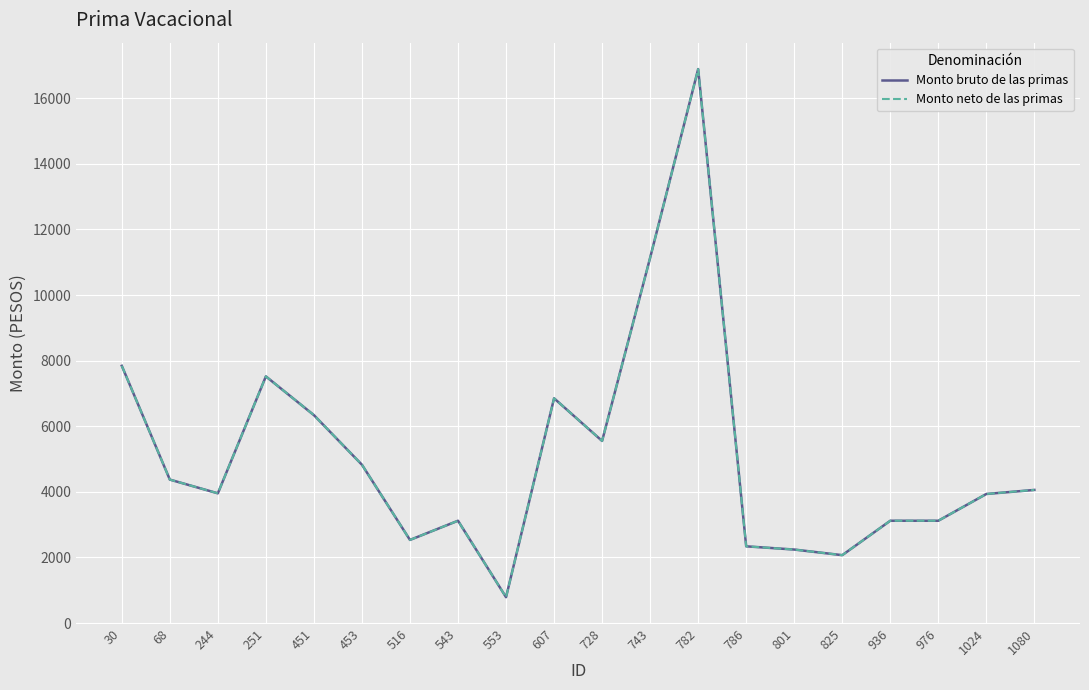

True or false: Monto bruto de las primas and Monto neto de las primas intersect in this chart.

False